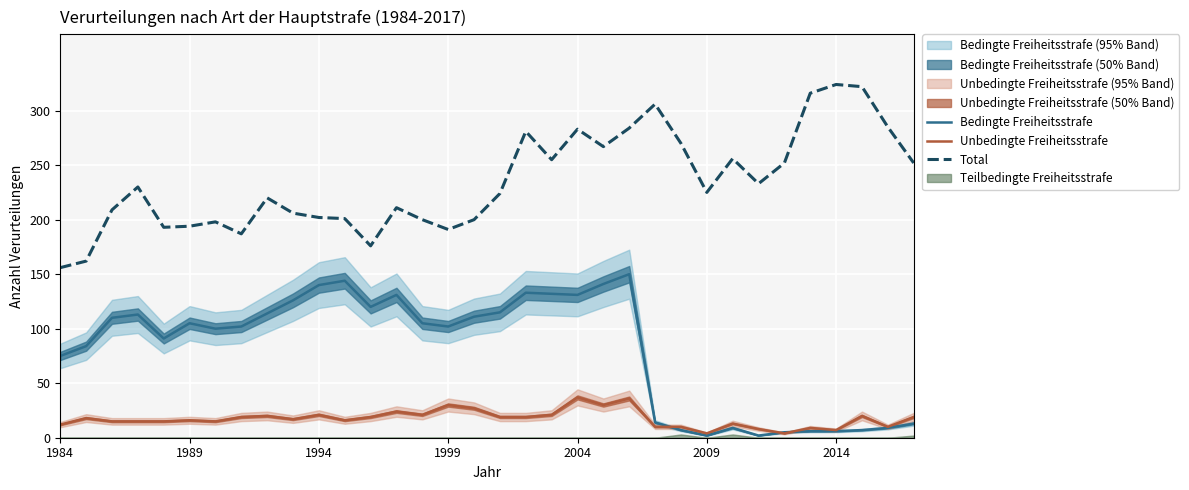

True or false: Total and Unbedingte Freiheitsstrafe cross at least once.

False